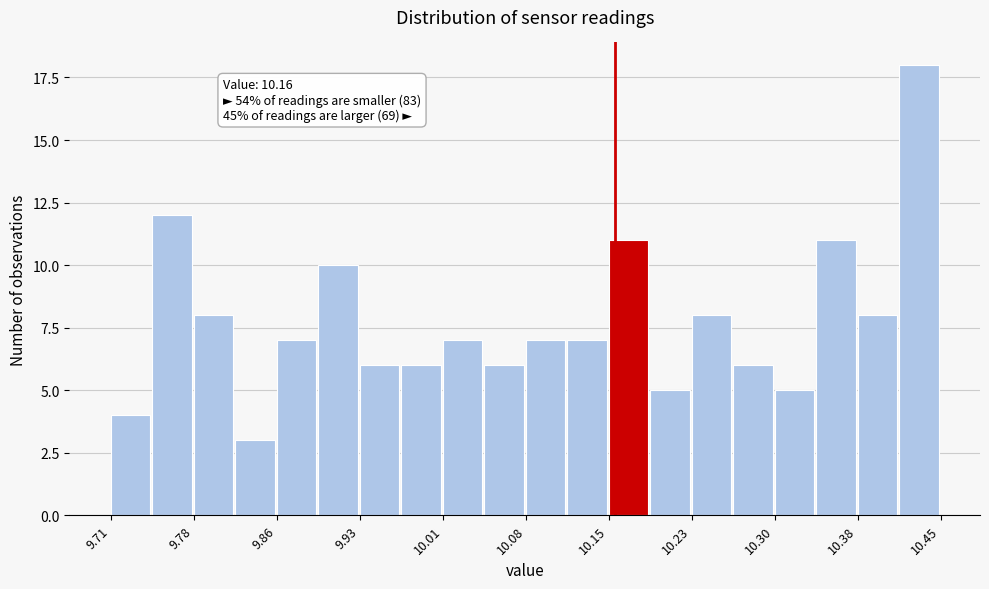

Around what value on the x-axis is the tallest bar? Give the approximate position of its centre, as read against the axis.

10.43